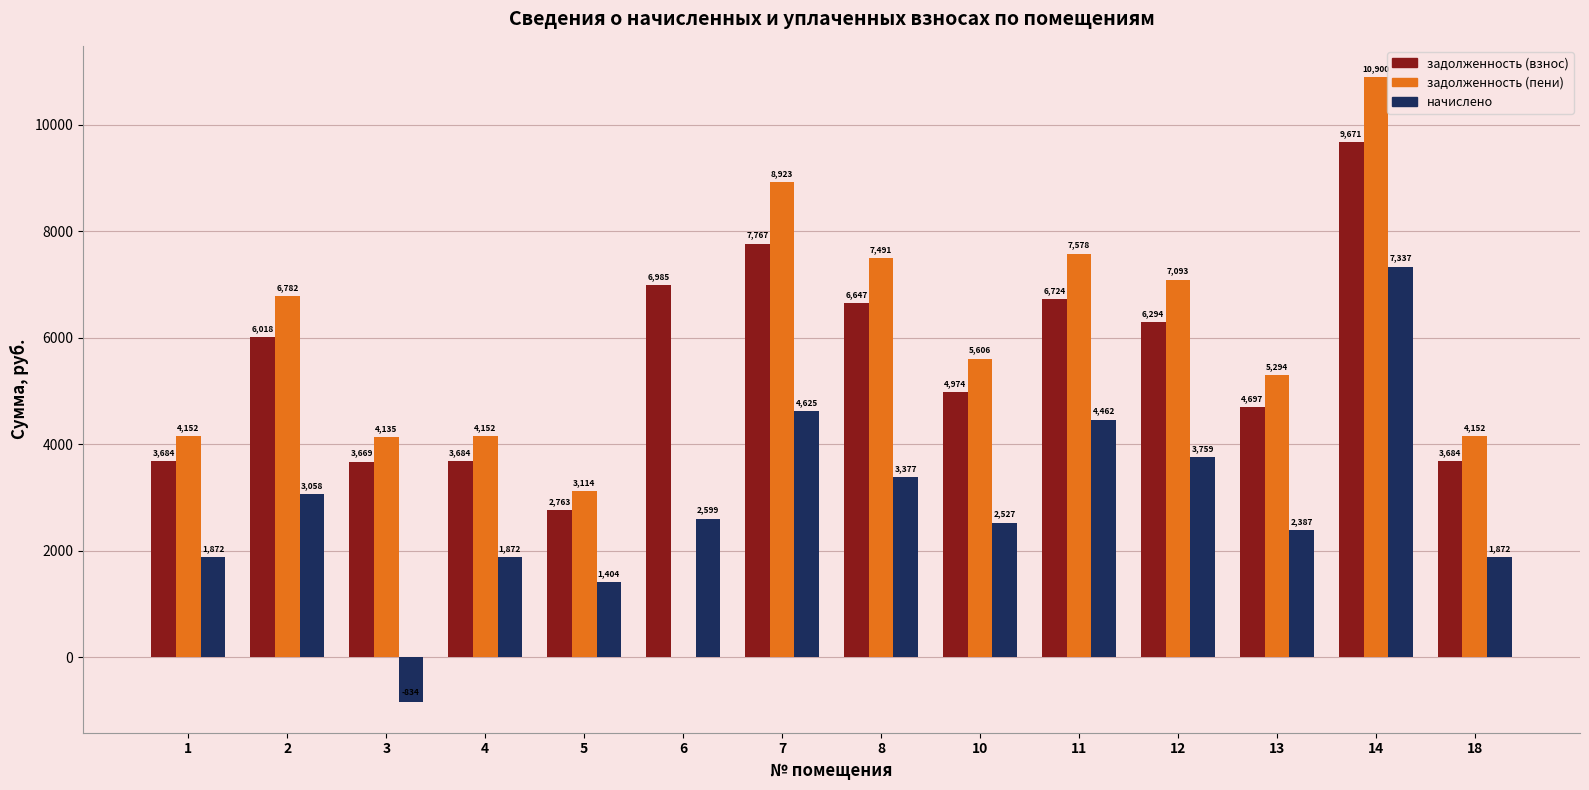

Which series changed the most between 13 and 14?

задолженность (пени)